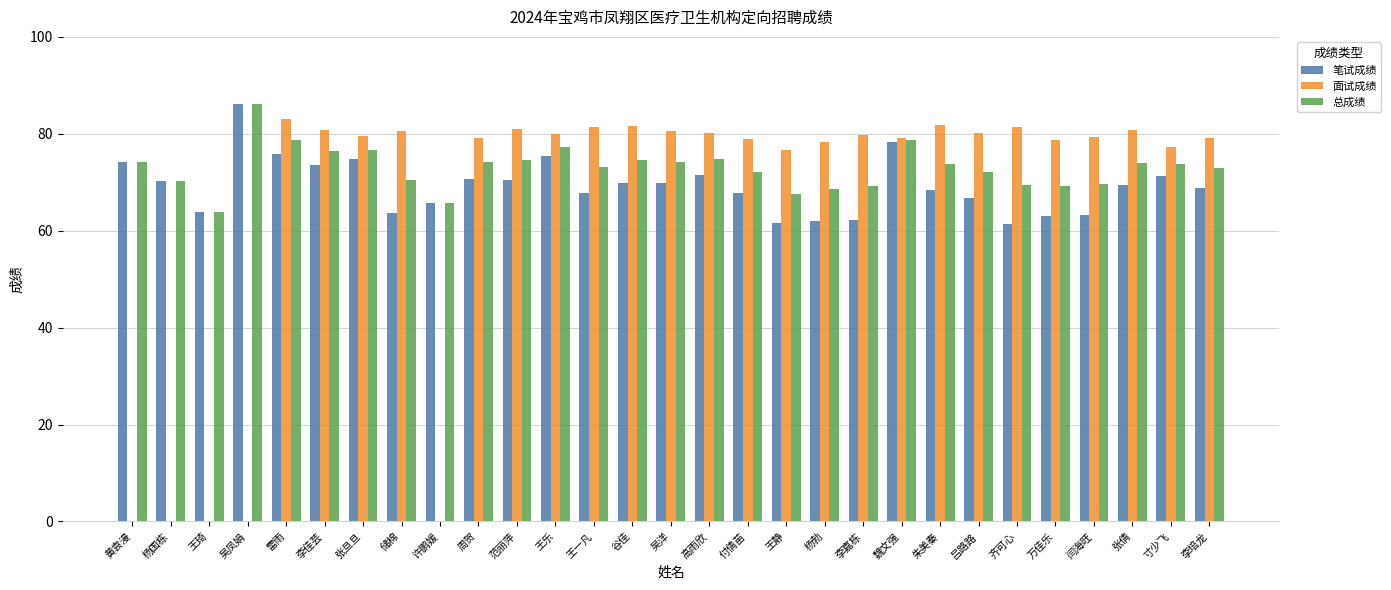

Read the 面试成绩 value at 魏文强.

79.2